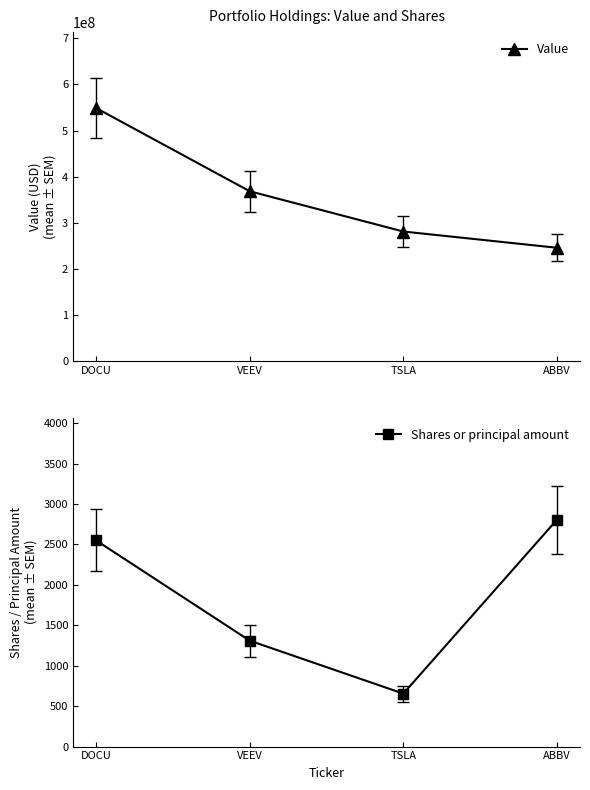

Reading right to left, transcribe all the data shown in this chart.

Value: ABBV=245777000	TSLA=281001000	VEEV=368358000	DOCU=548862000
Shares or principal amount: ABBV=2806	TSLA=655	VEEV=1310	DOCU=2550